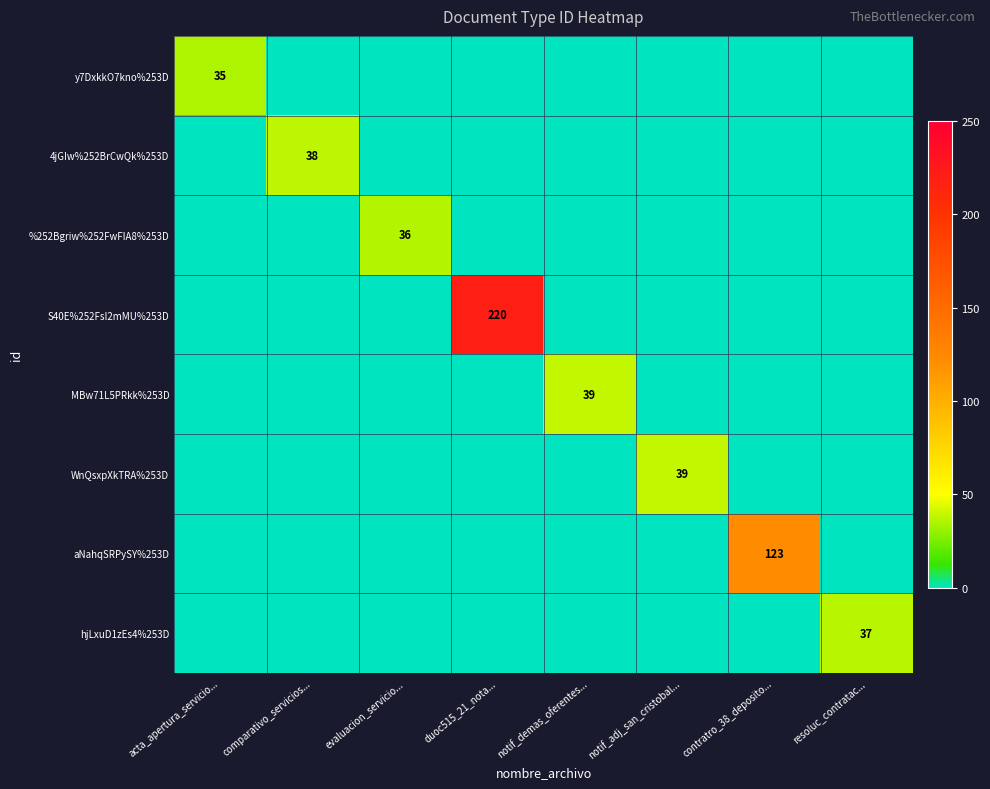

At how many categories does at least one series exceed 13?

8